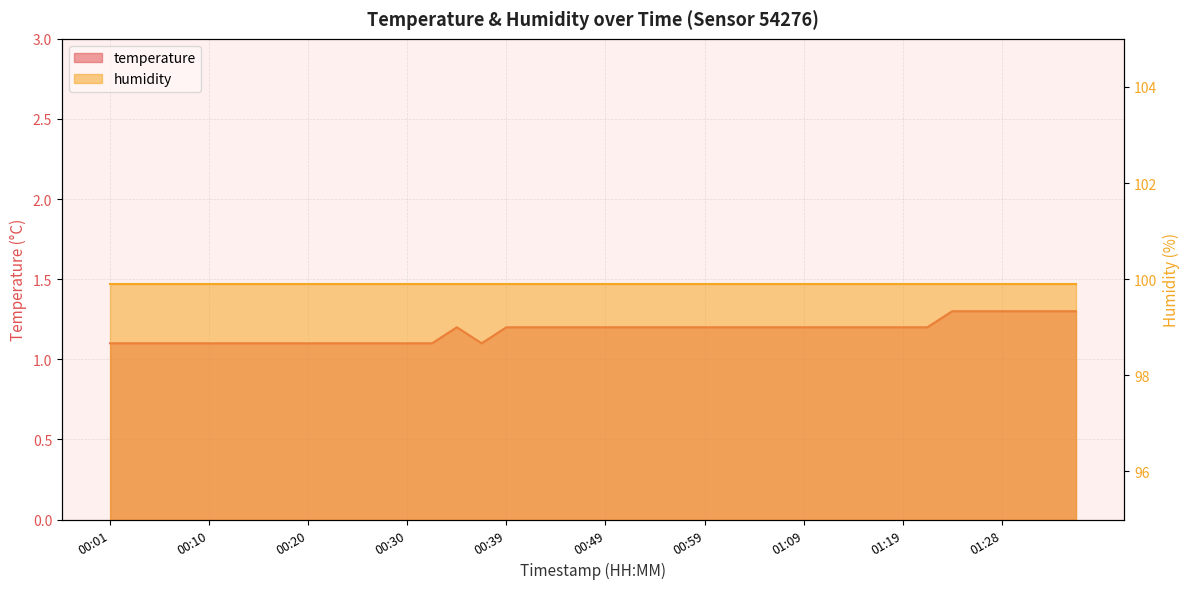

Is it true that the value at 00:20 is 1.1?

True